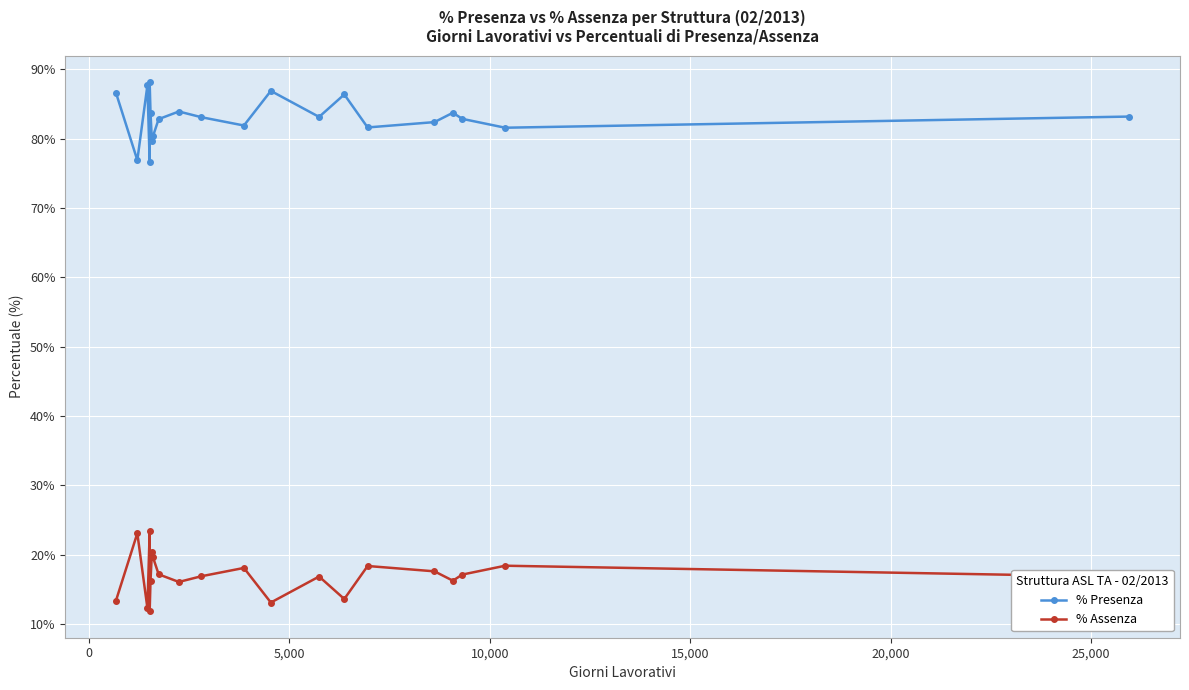

In % Assenza, how many points are lower than both neighbors (excluding endpoints)?

6